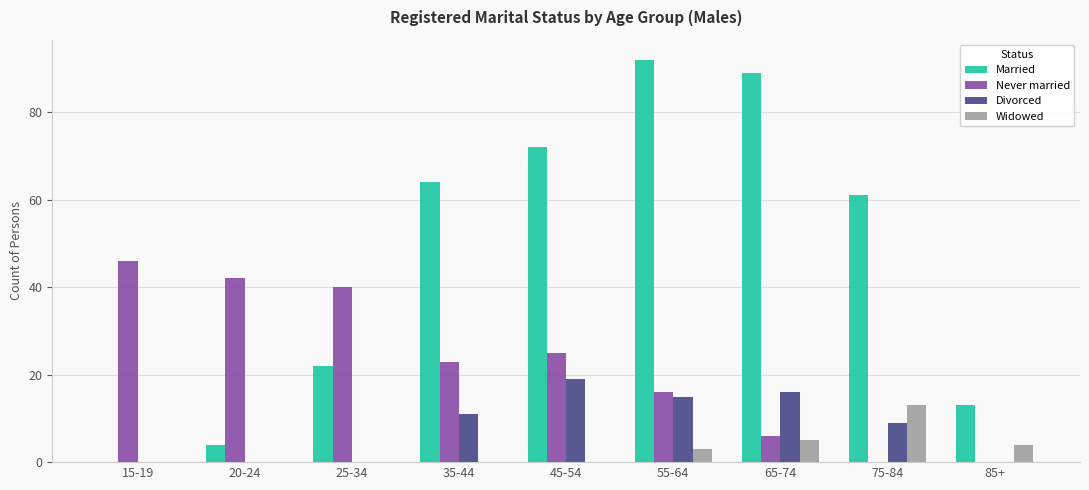

Between 65-74 and 75-84, which series saw the biggest shift?

Married